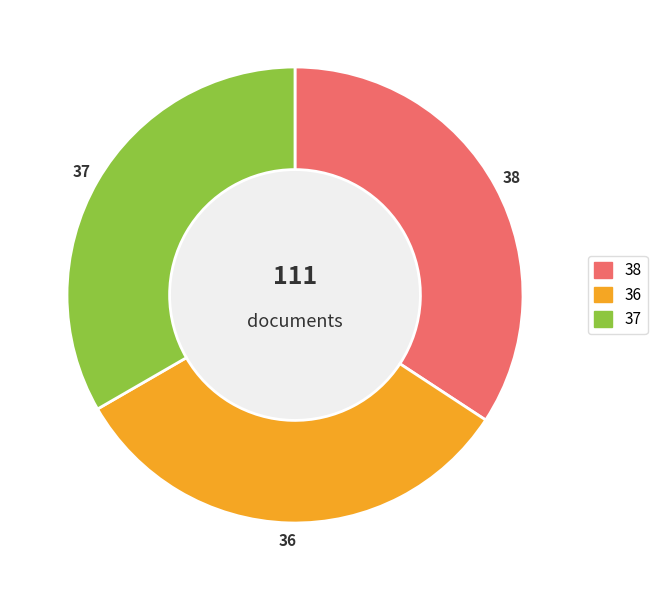

How many segments does this pie chart have?

3